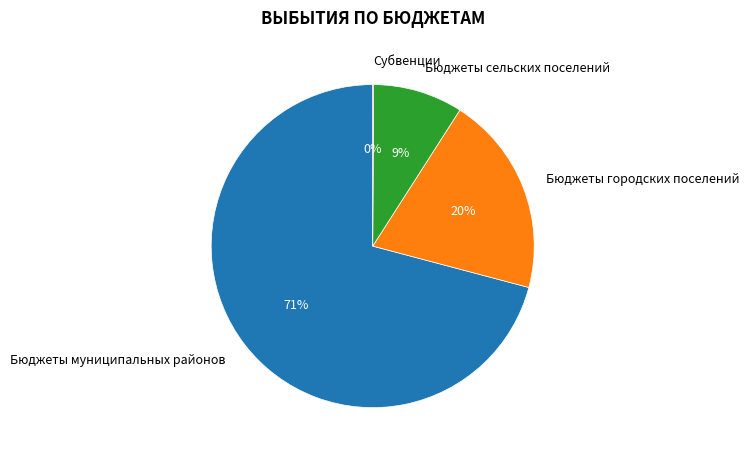

Does Бюджеты сельских поселений represent more than half of the total?

No